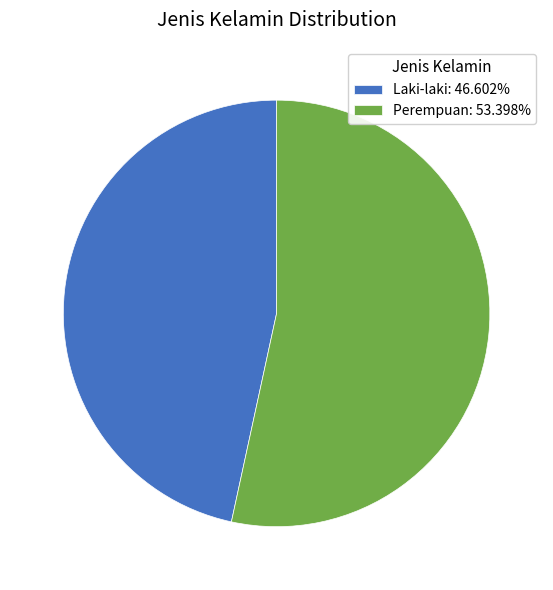

Do Perempuan: 53.398% and Laki-laki: 46.602% together represent more than half of the pie?

Yes